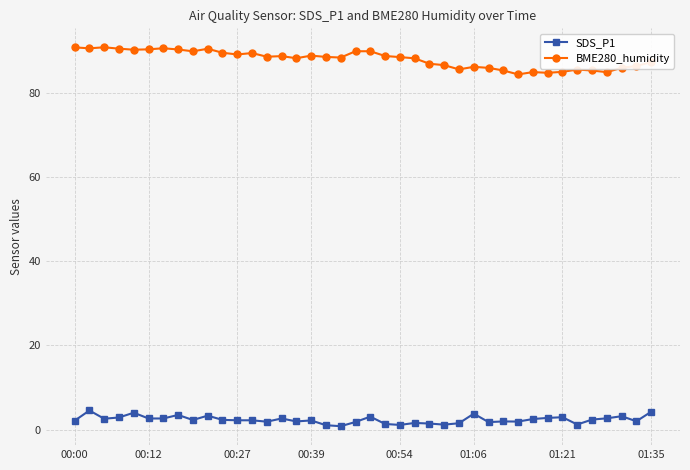

List the series in order of their peak value, lowest first.

SDS_P1, BME280_humidity